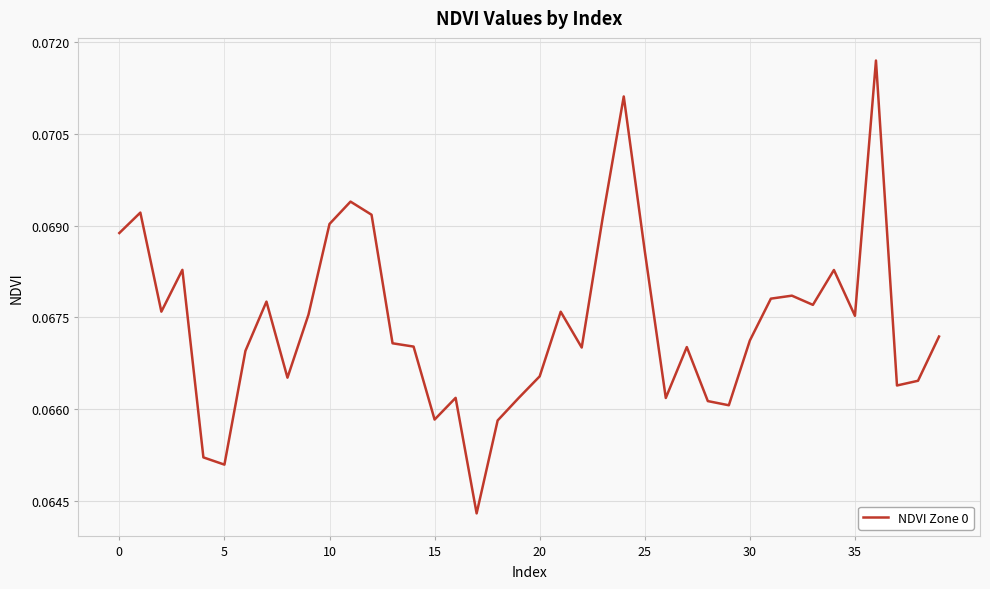

How many lines are shown in the chart?

1